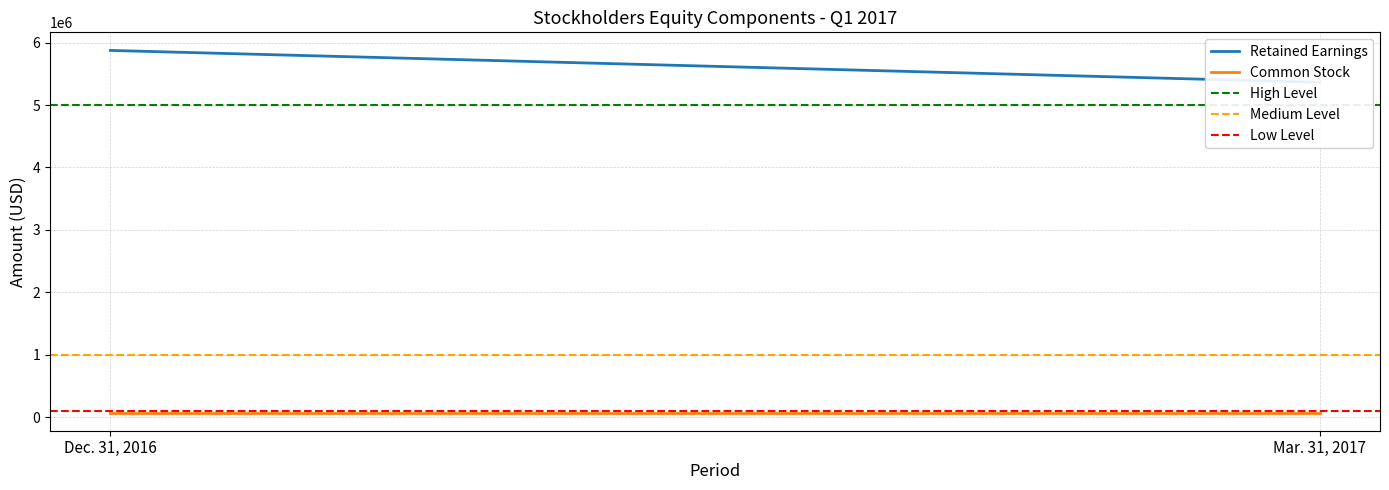

What is the average value of the Medium Level series?

1000000